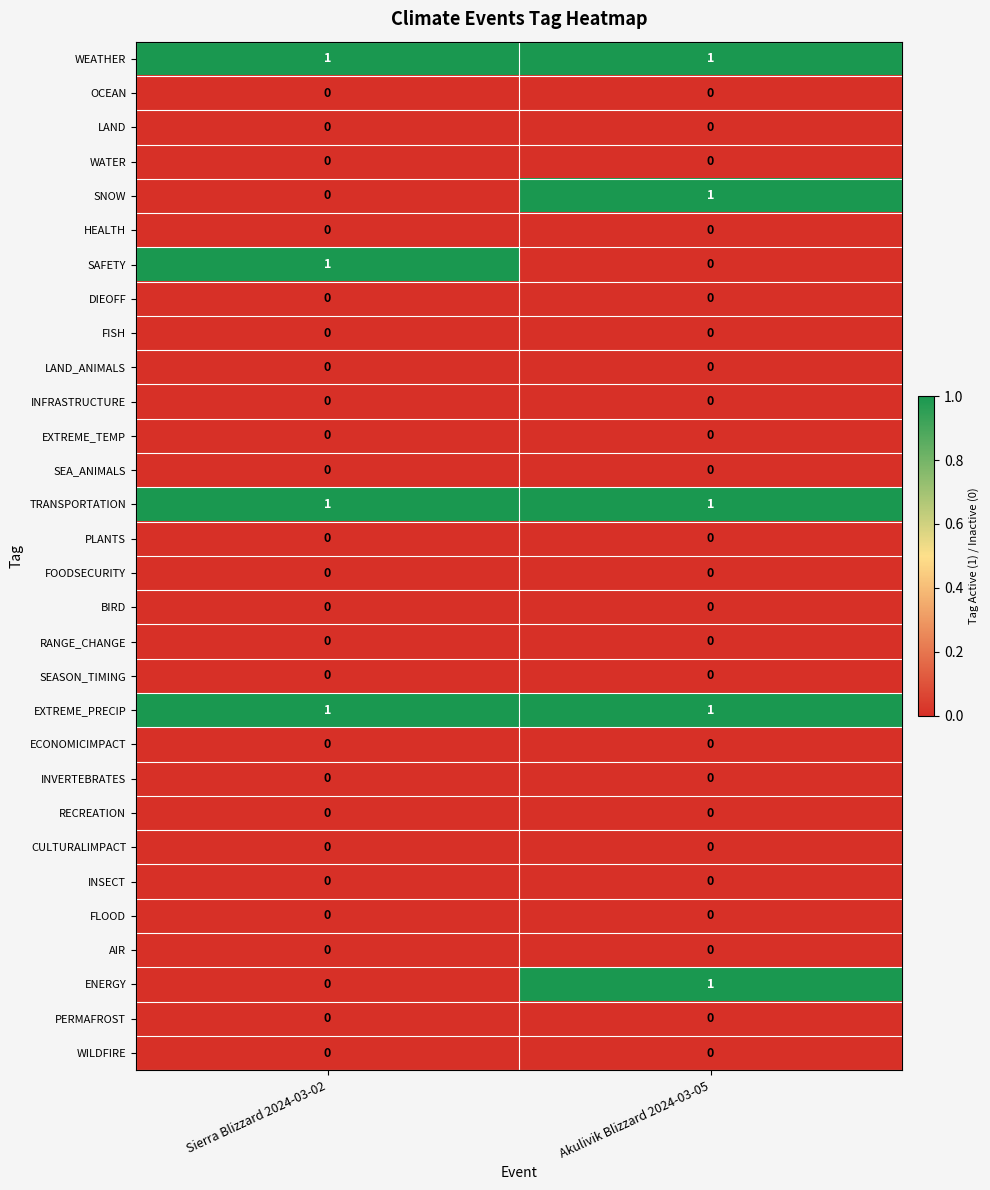

True or false: EXTREME_PRECIP has a value of 1 at Sierra Blizzard 2024-03-02.

True